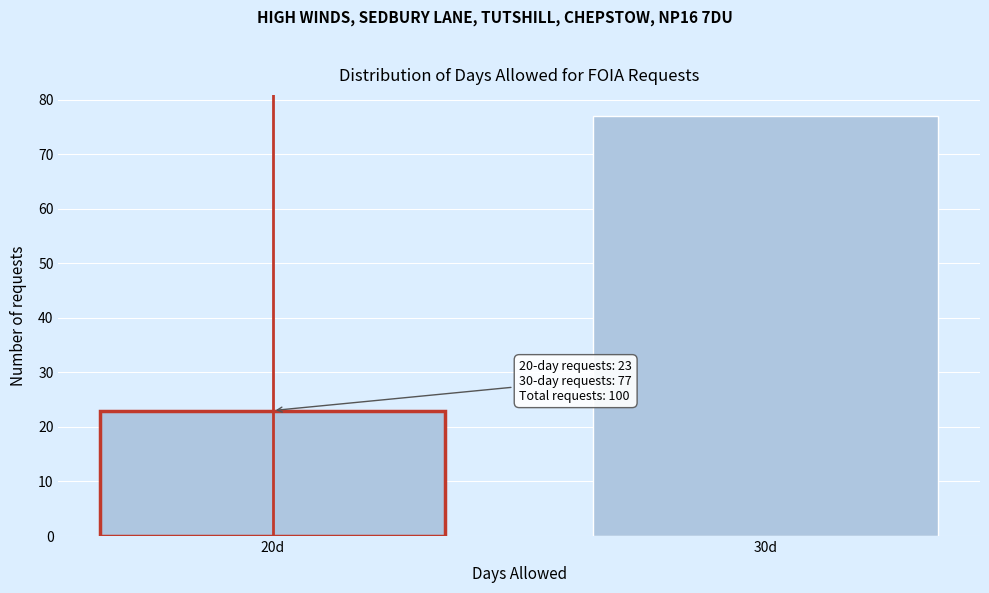

Reading left to right, list all the values displayed in this chart.

20d=23	30d=77